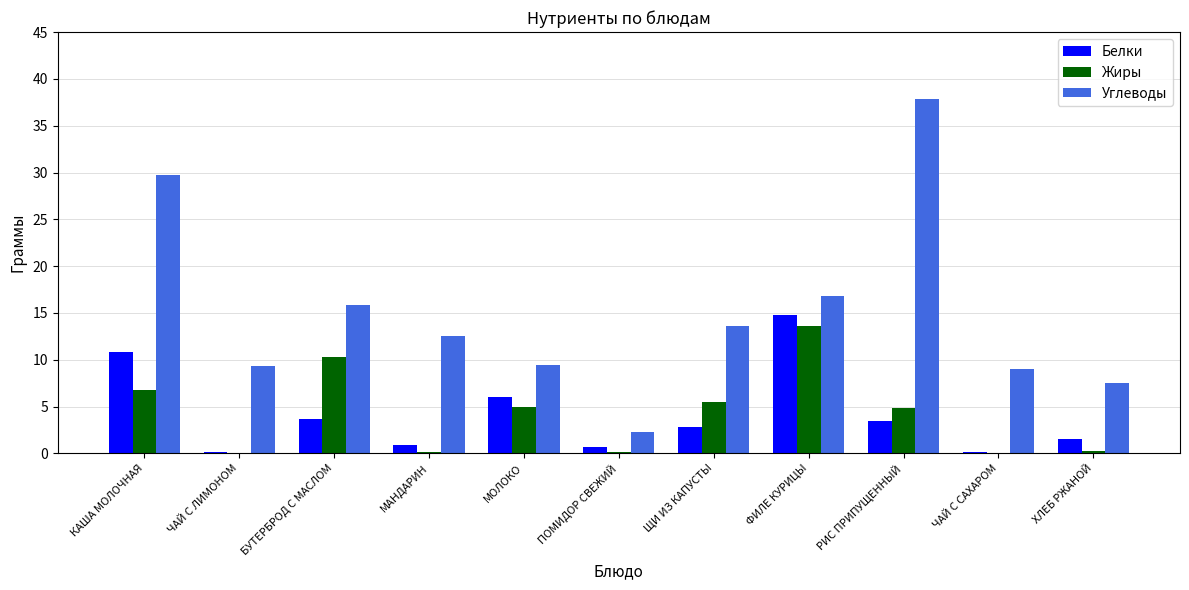

What value does the Углеводы series have at ЩИ ИЗ КАПУСТЫ?

13.6